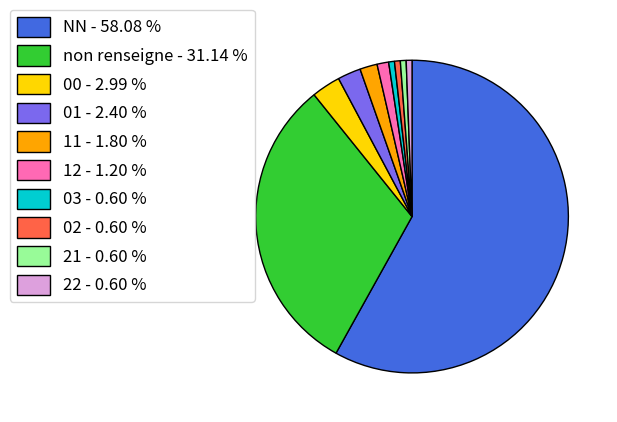

Is there a majority slice in this chart?

Yes